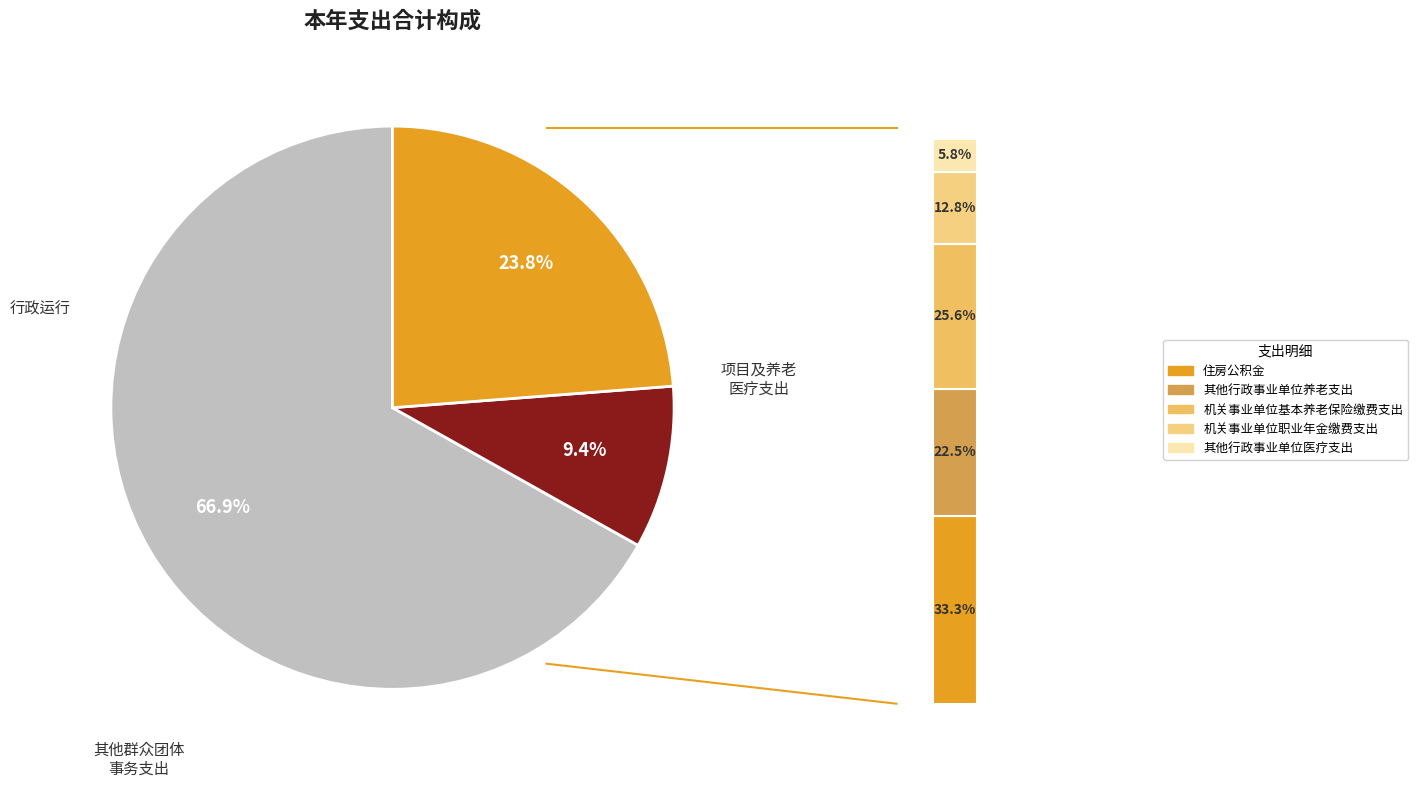

Approximately how many times larger is the value at 其他群众团体事务支出 compared to 机关事业单位基本养老保险缴费支出?

1.5